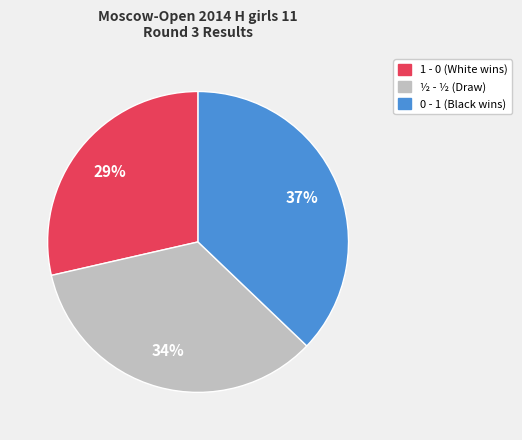

To the nearest percent, what is the average slice percentage?

33%